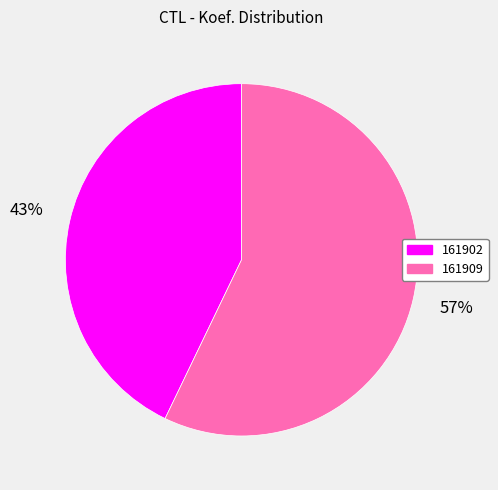

Combined, do 161909 and 161902 account for over 50%?

Yes